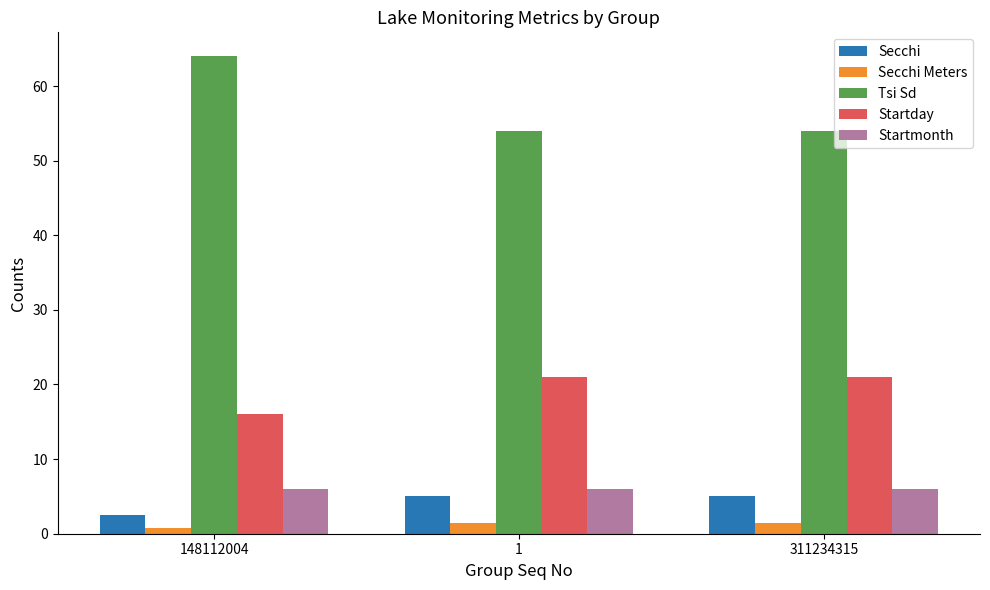

What is the greatest value displayed?

64.0